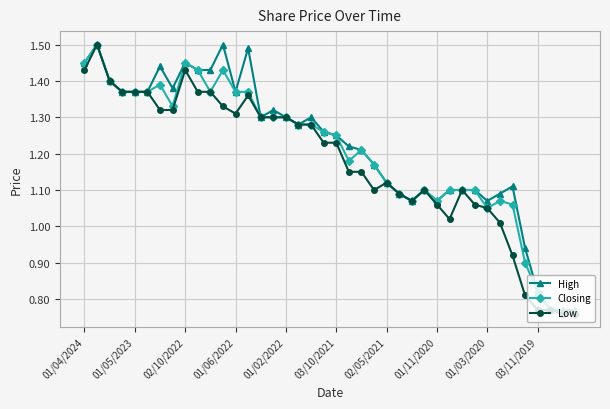

Count the number of data series in this chart.

3